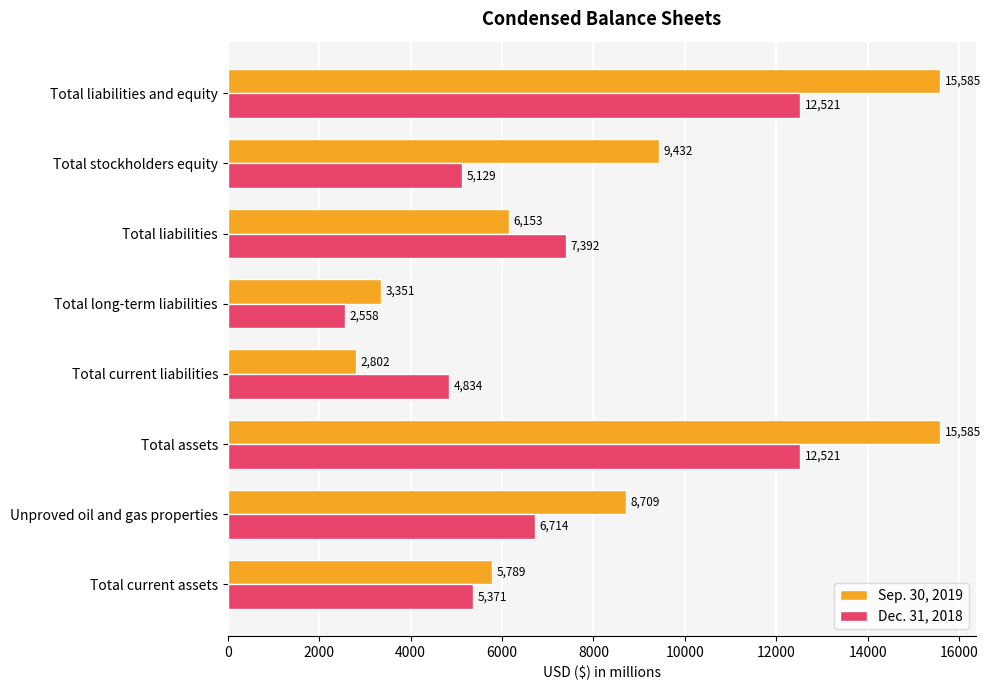

Rank the series by their maximum value, from lowest to highest.

Dec. 31, 2018, Sep. 30, 2019